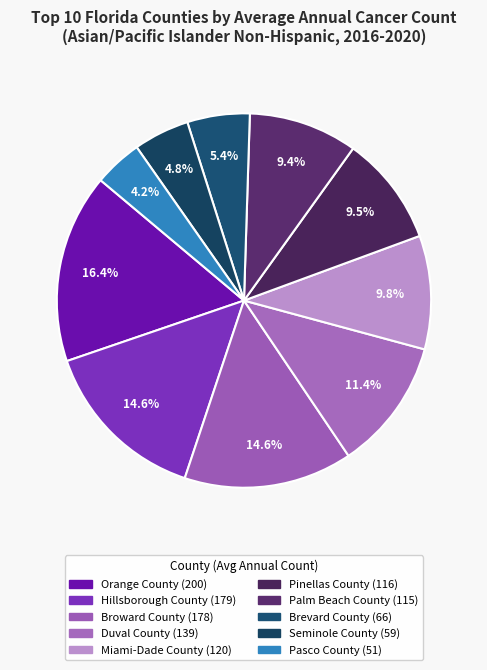

Combined, what portion of the pie is Hillsborough County and Palm Beach County?

24.0%